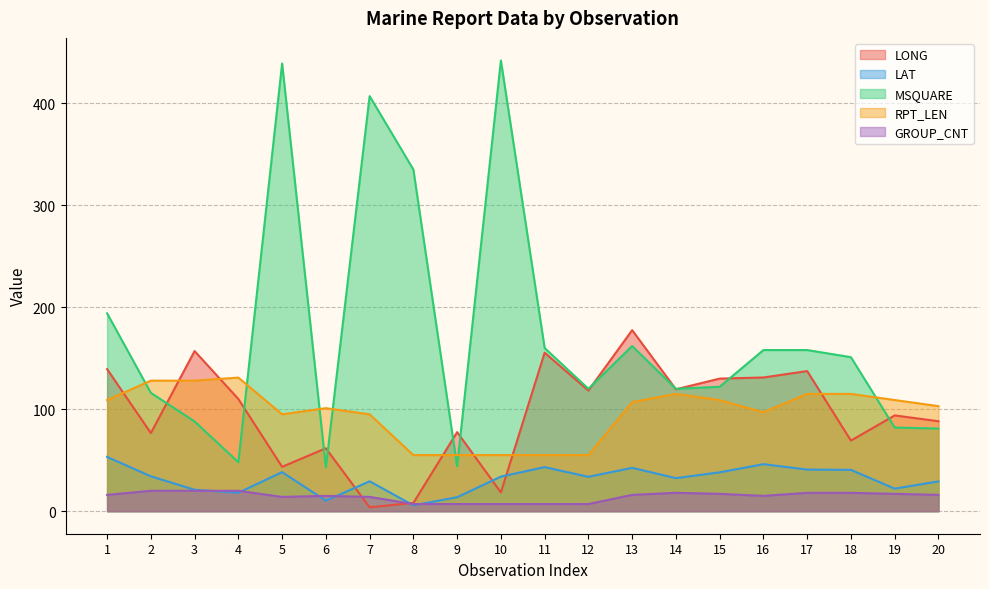

Where is the first local maximum for GROUP_CNT?

6